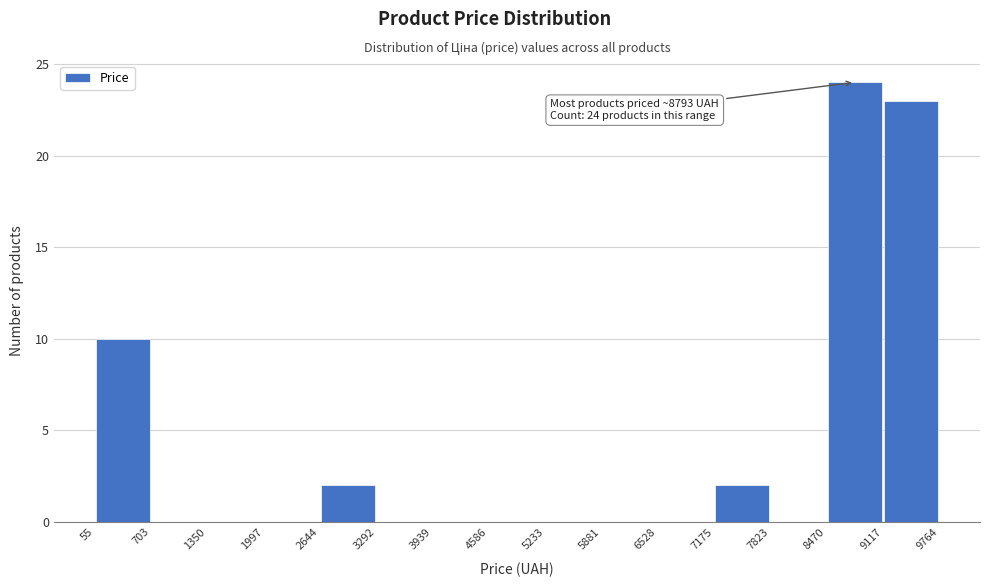

Which range on the x-axis has the tallest bar?

8470 to 9117